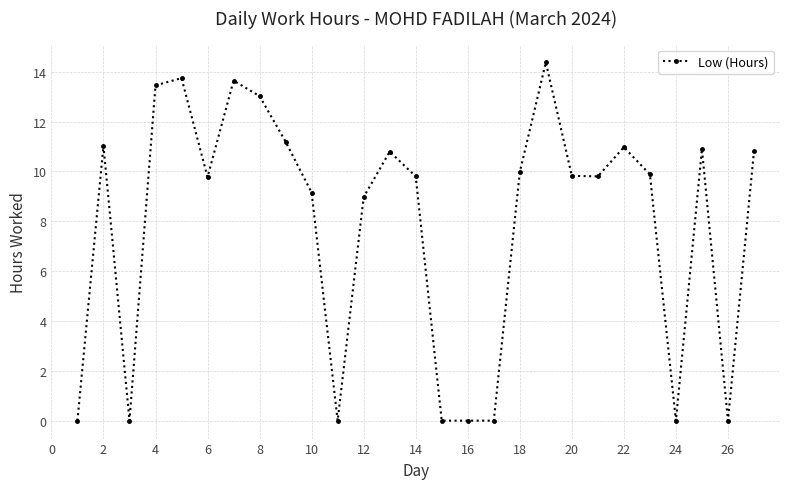

True or false: the data has more than 2 interior local peaks.

True